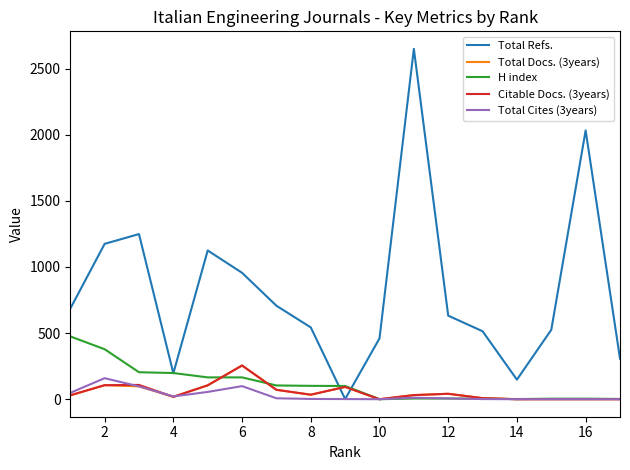

What is the greatest value displayed?

2650